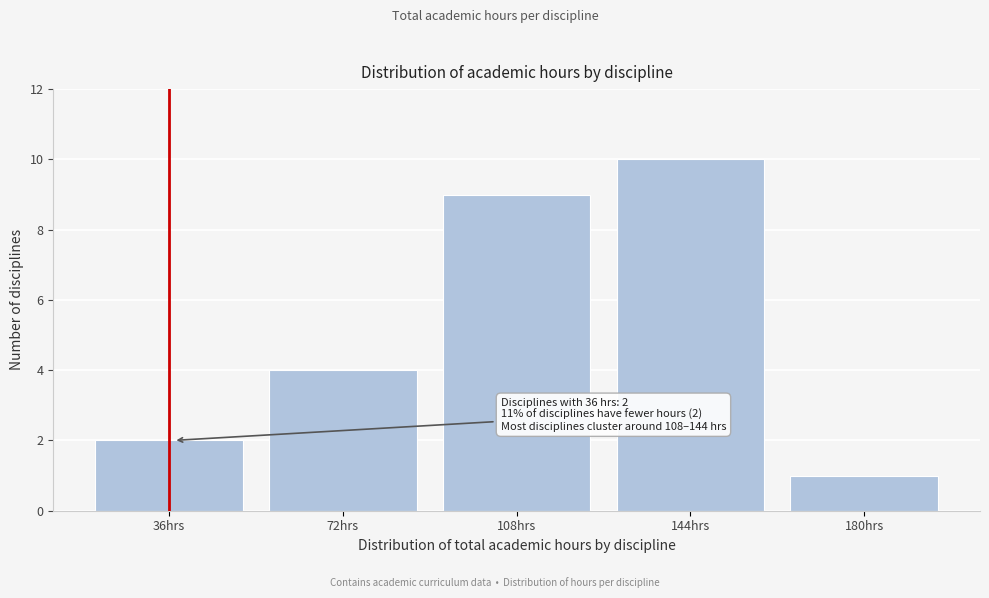

Reading left to right, what are all the values shown in this chart?

2	4	9	10	1